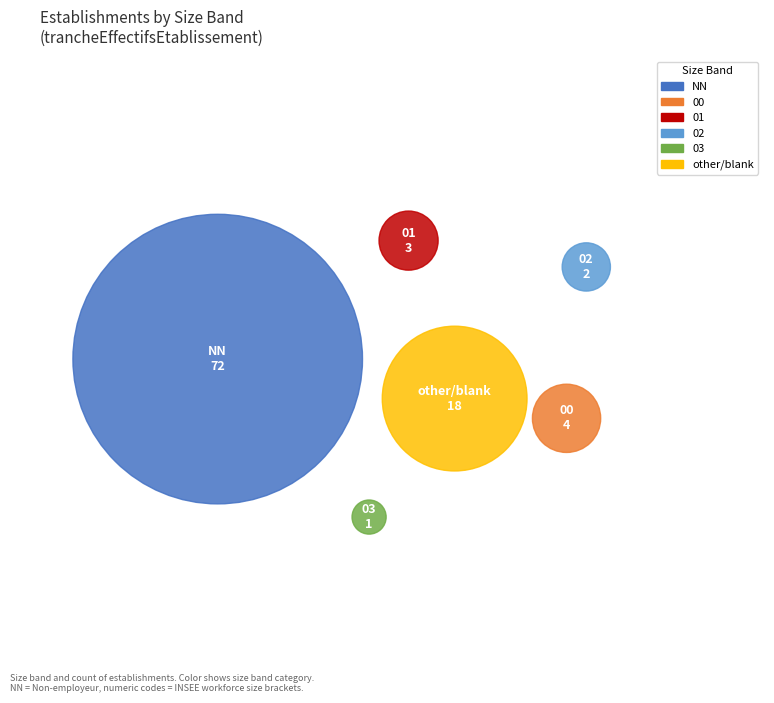

How many segments does this pie chart have?

6